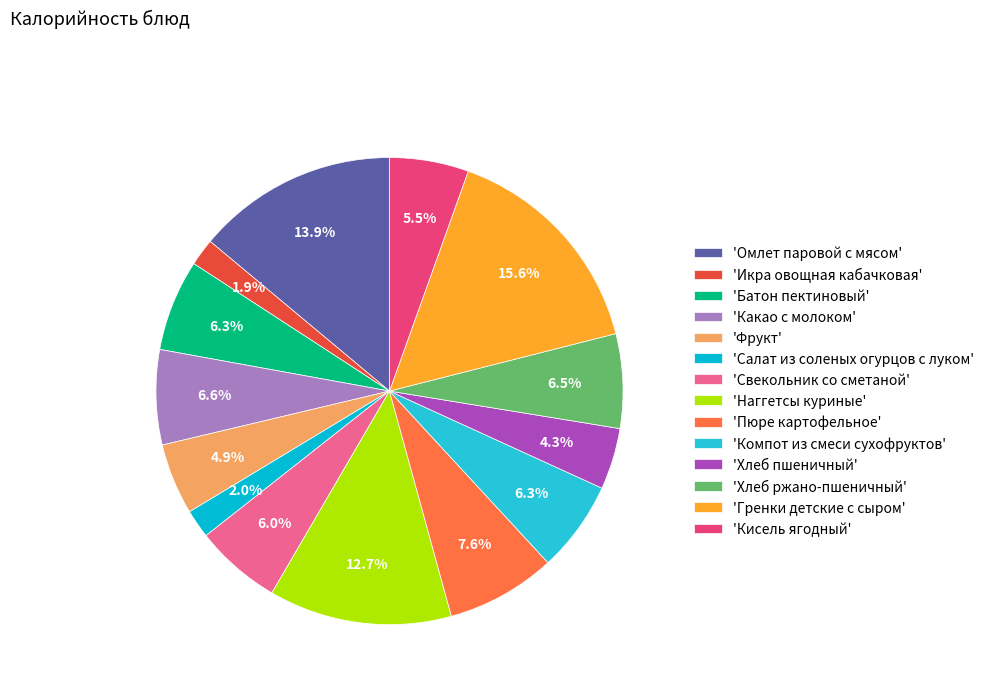

Count the number of slices in the pie.

14